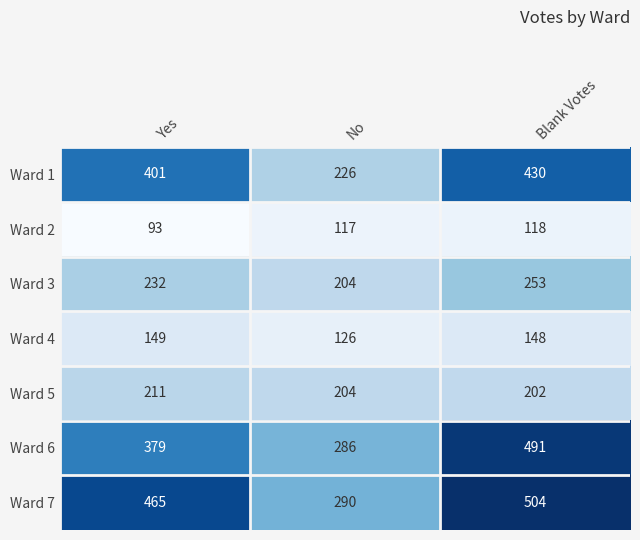

Rank the series by their maximum value, from highest to lowest.

Ward 7, Ward 6, Ward 1, Ward 3, Ward 5, Ward 4, Ward 2